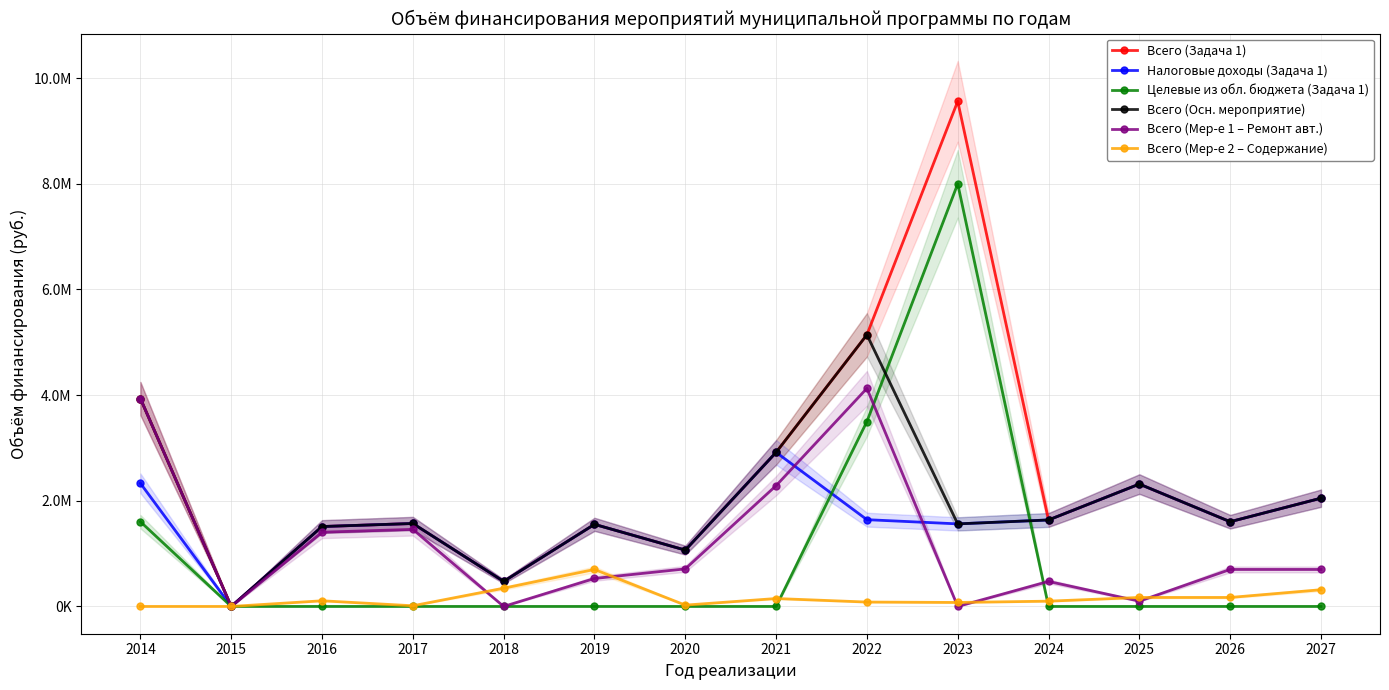

What is the total value across all series at 2022?

19638110.8